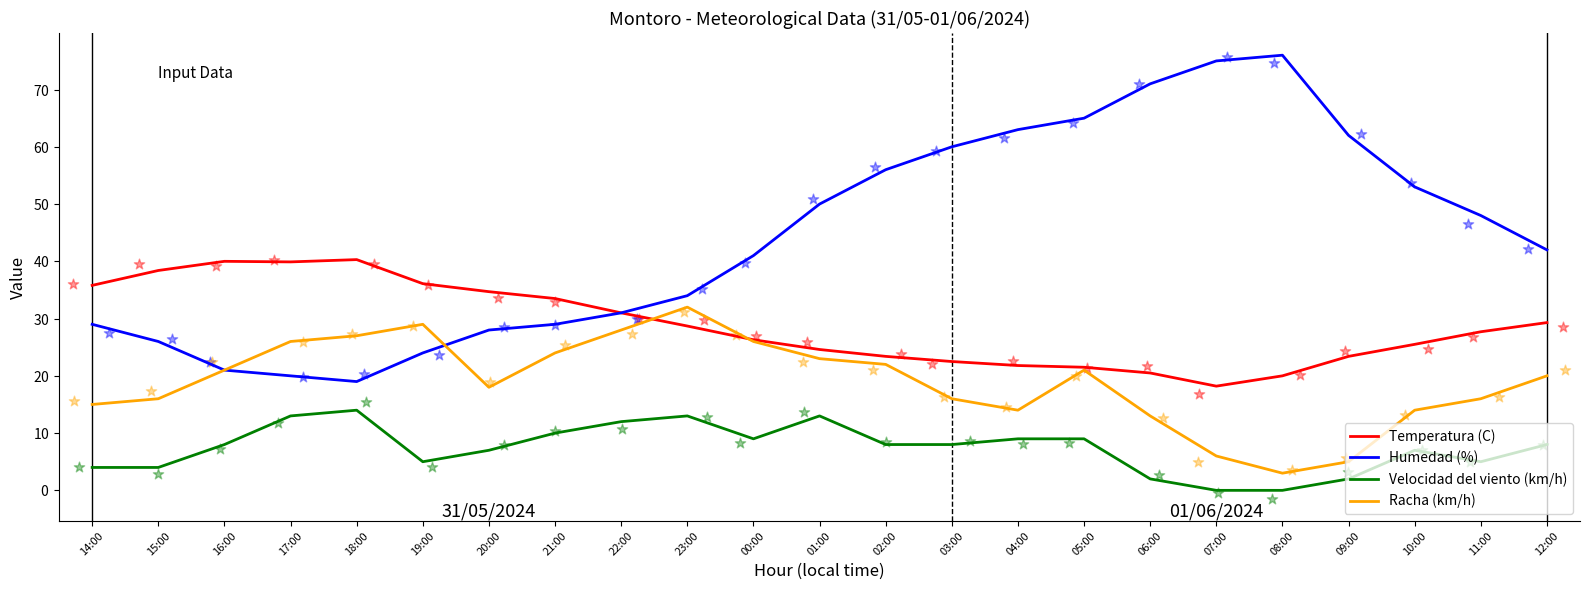

Is the value of Humedad (%) at 23:00 greater than the value of Velocidad del viento (km/h) at 11:00?

Yes